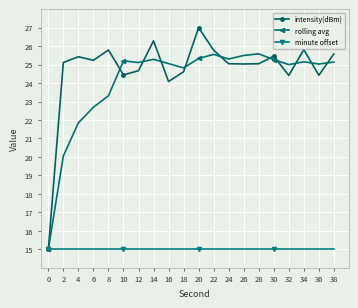

Which series has the largest total across all categories?

intensity(dBm)